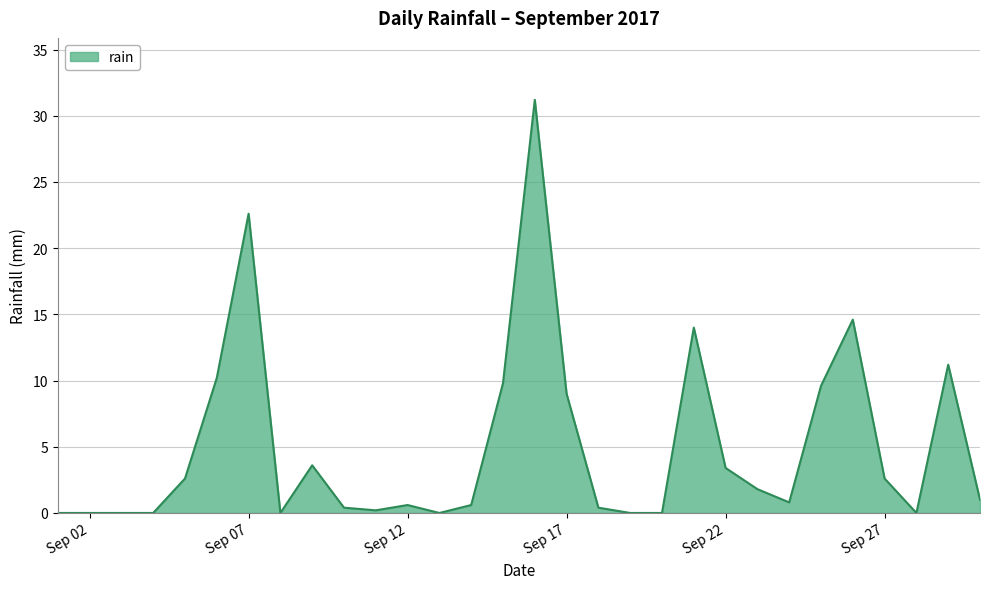

What is the maximum value shown in the chart?

31.2